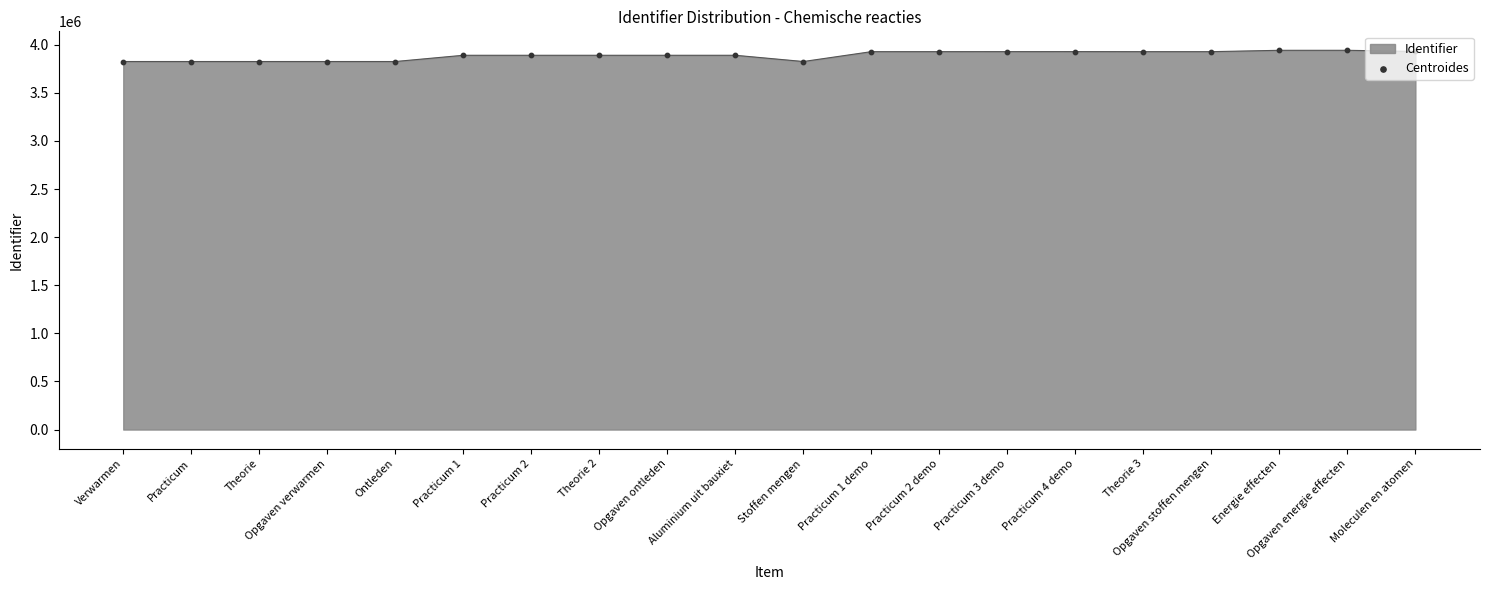

Which has a higher value, Verwarmen or Energie effecten?

Energie effecten